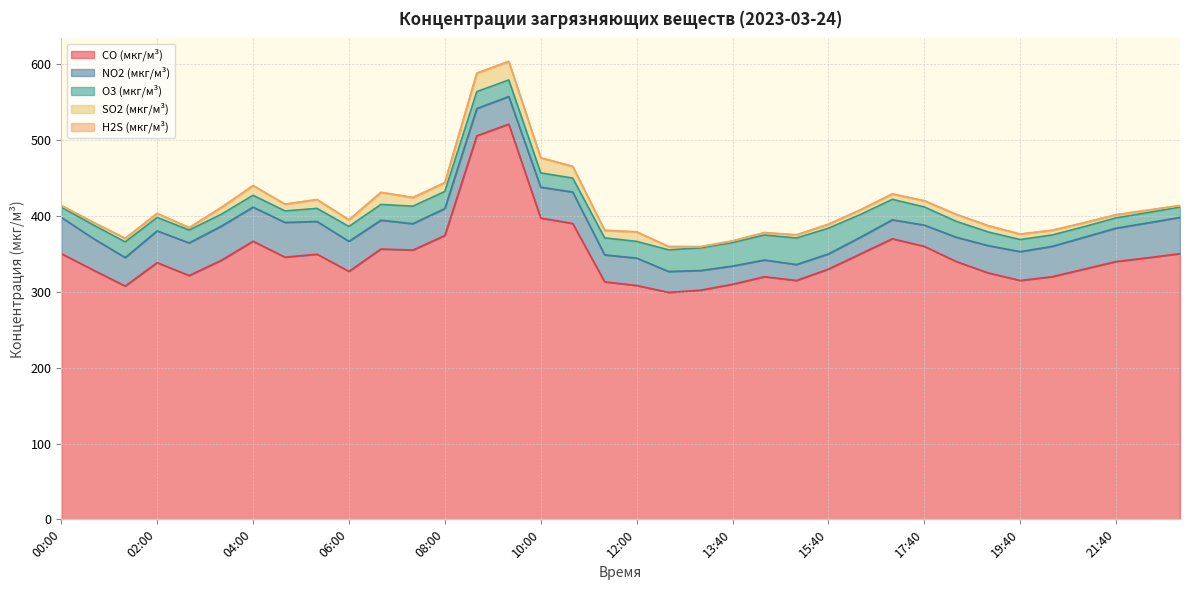

Where is the first local maximum for NO2 (мкг/м³)?

03:20